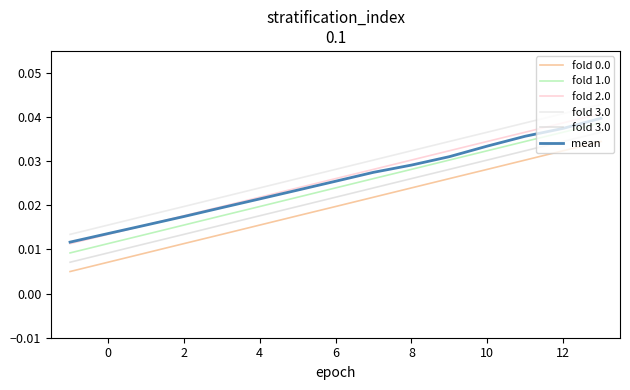

True or false: mean and fold 0.0 cross at least once.

False